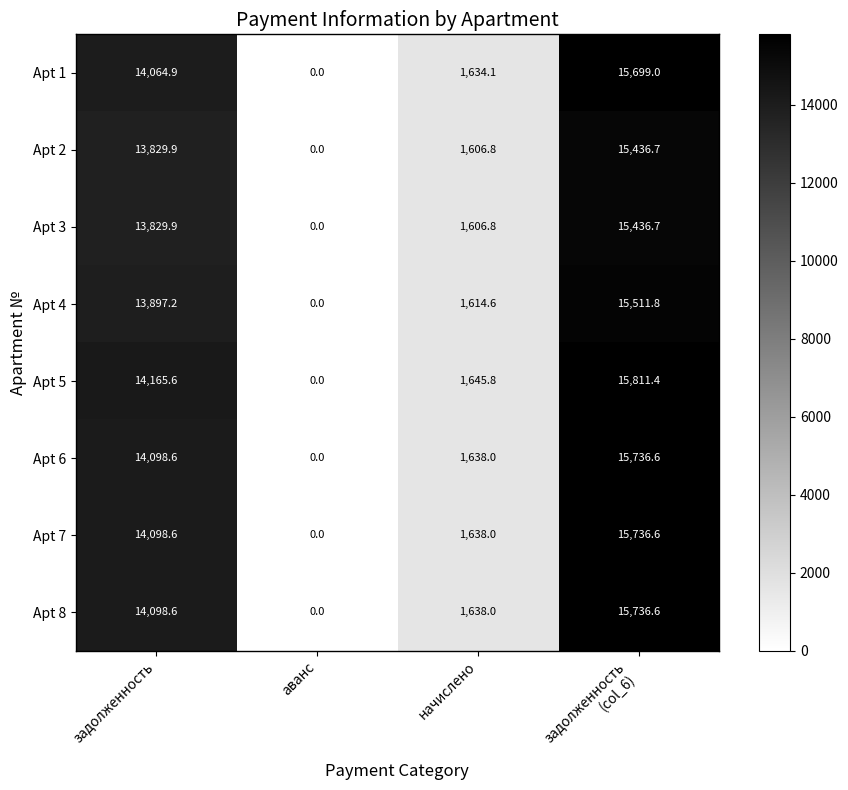

Which series has the largest range (max minus min)?

Apt 5